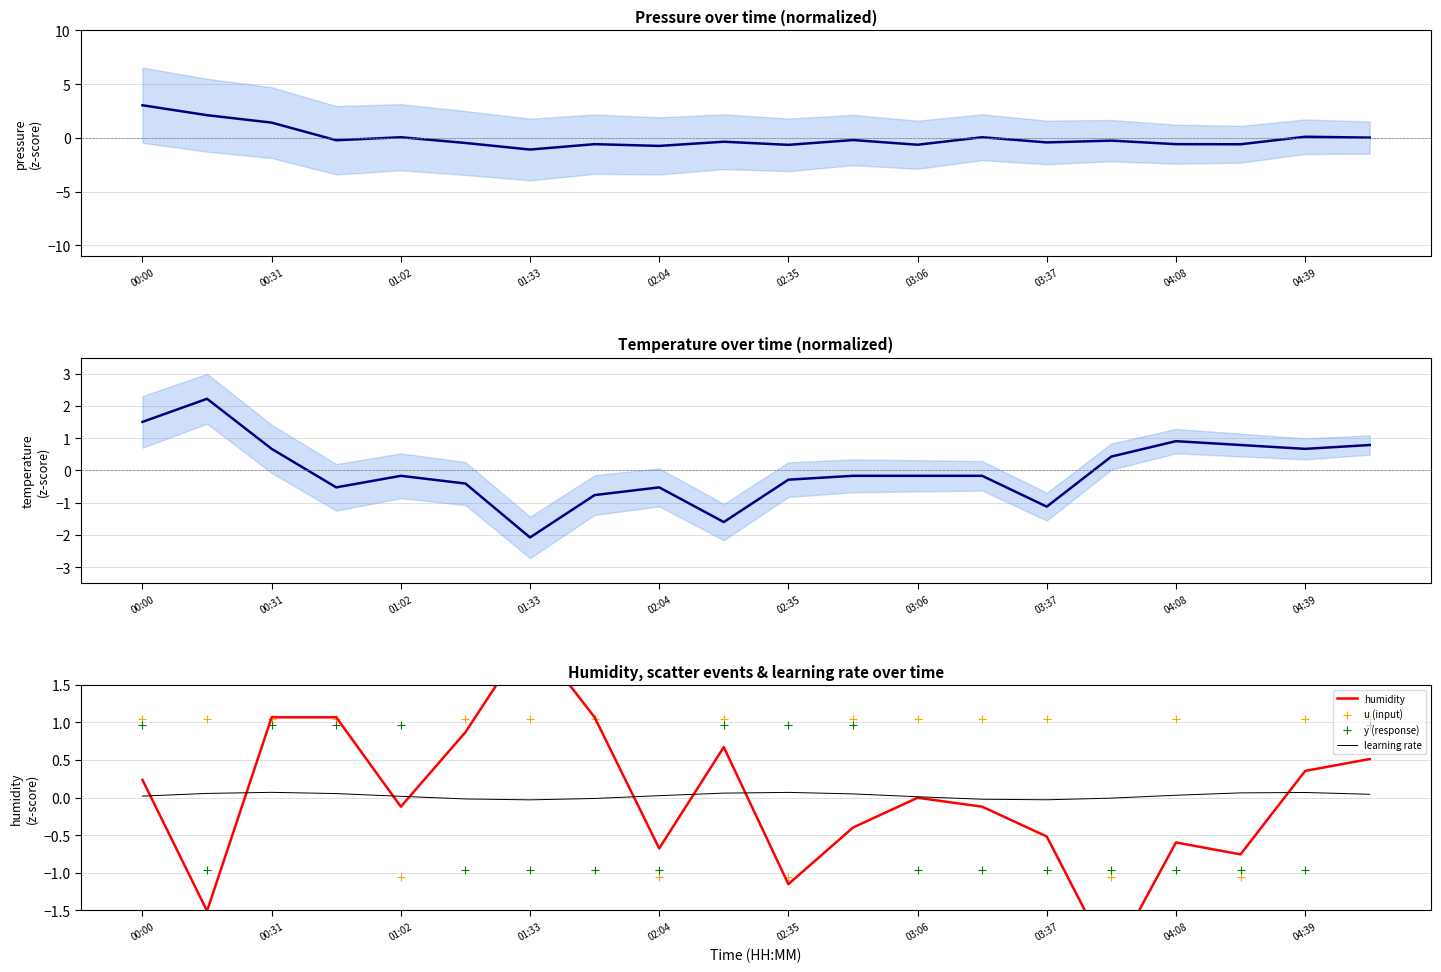

Which series has the largest Y range (max minus min)?

humidity